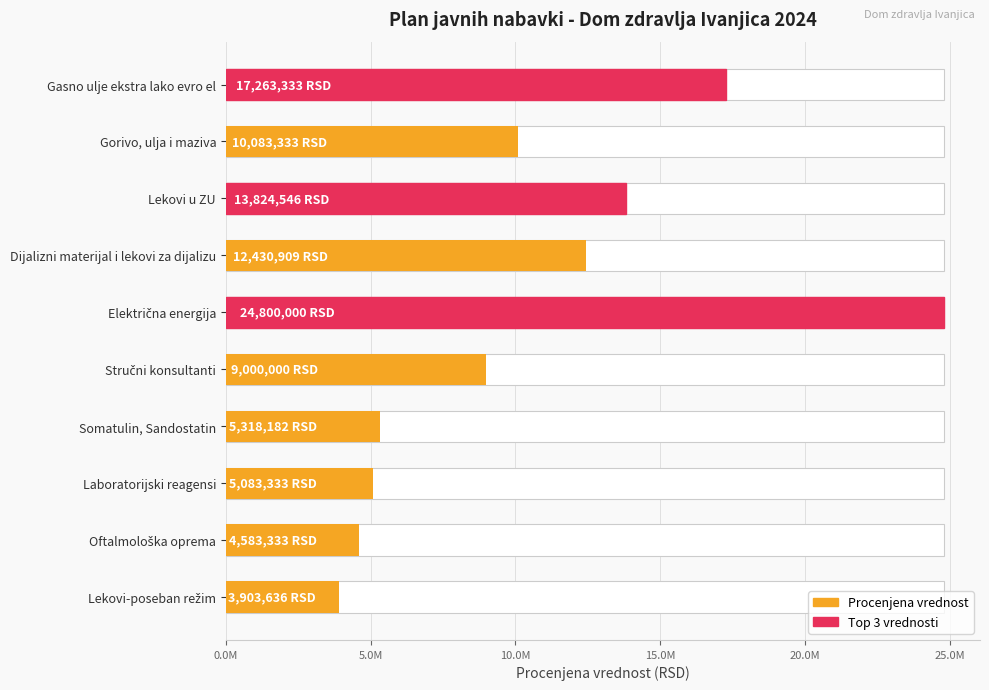

Reading left to right, extract all data points from this chart.

17263333.3	10083333.3	13824545.5	12430909.1	24800000.0	9000000.0	5318181.8	5083333.3	4583333.3	3903636.4